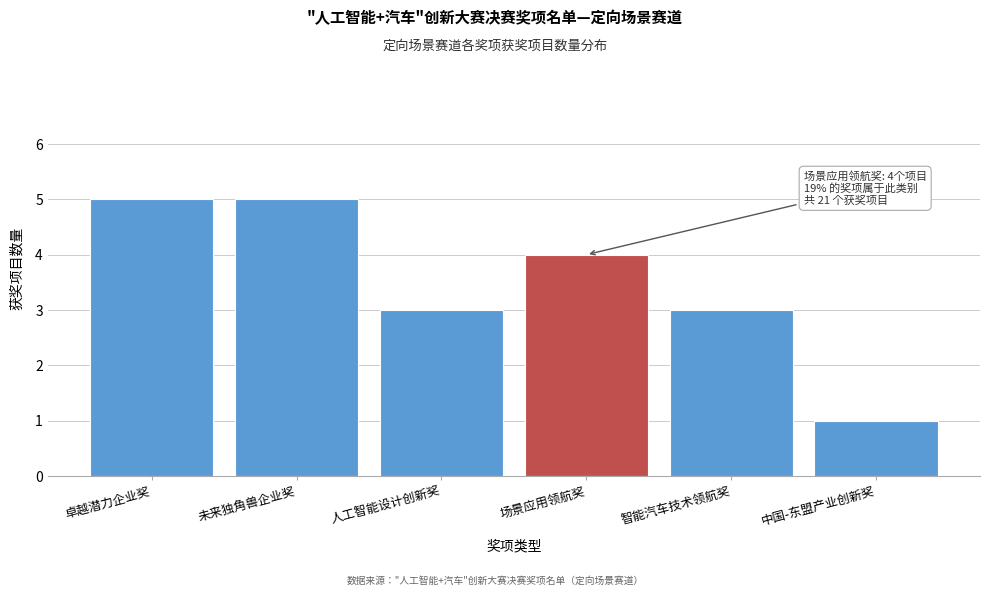

Reading right to left, transcribe all the data shown in this chart.

1	3	4	3	5	5